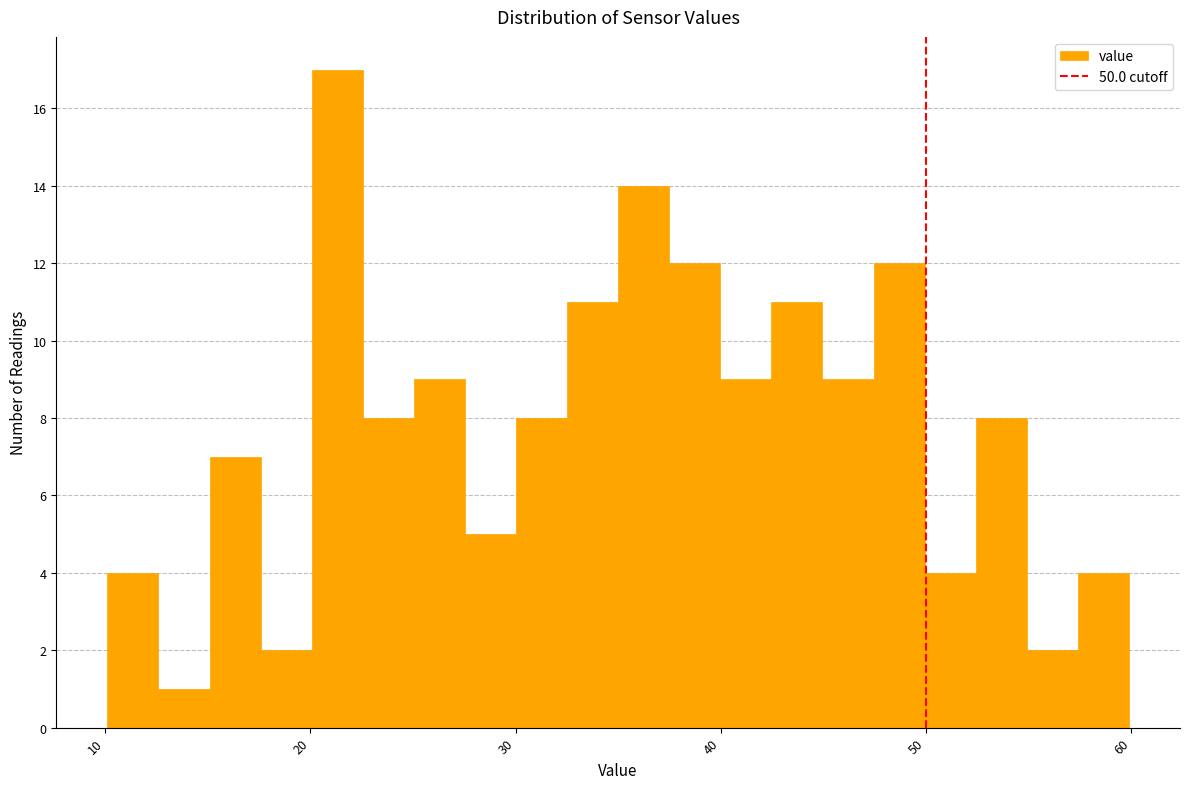

Read against the x-axis, roughly where is the centre of the tallest bar?

21